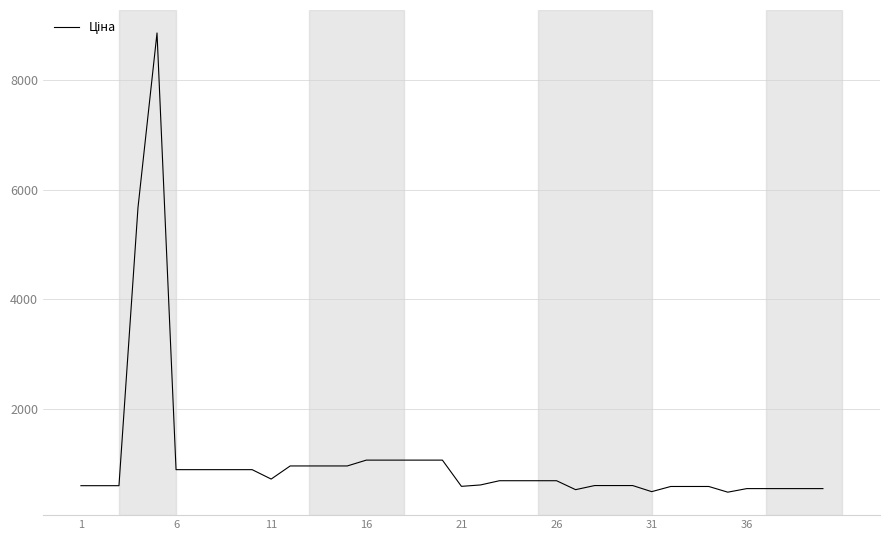

What is the greatest value displayed?

8856.7